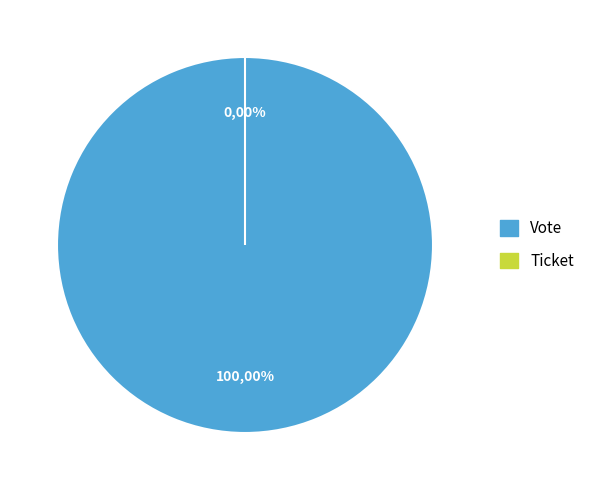

What is the change in value from Vote to Ticket?

-1